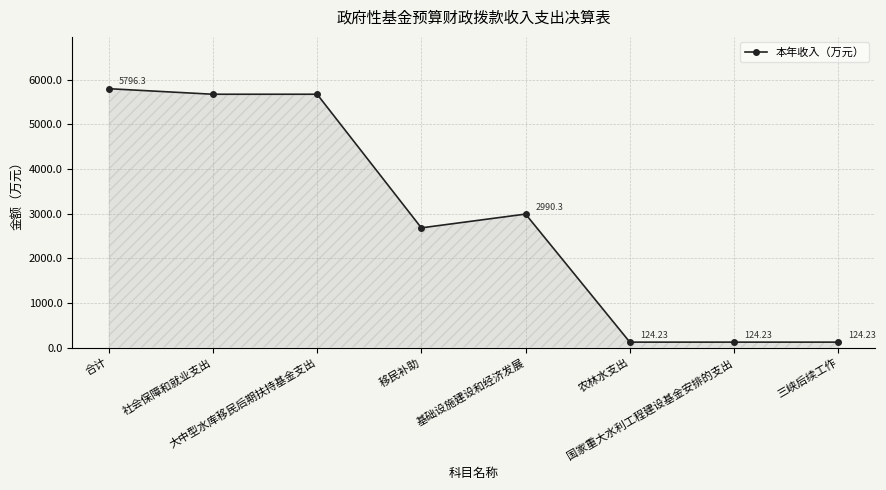

What is the change in value from 基础设施建设和经济发展 to 三峡后续工作?

-2866.1